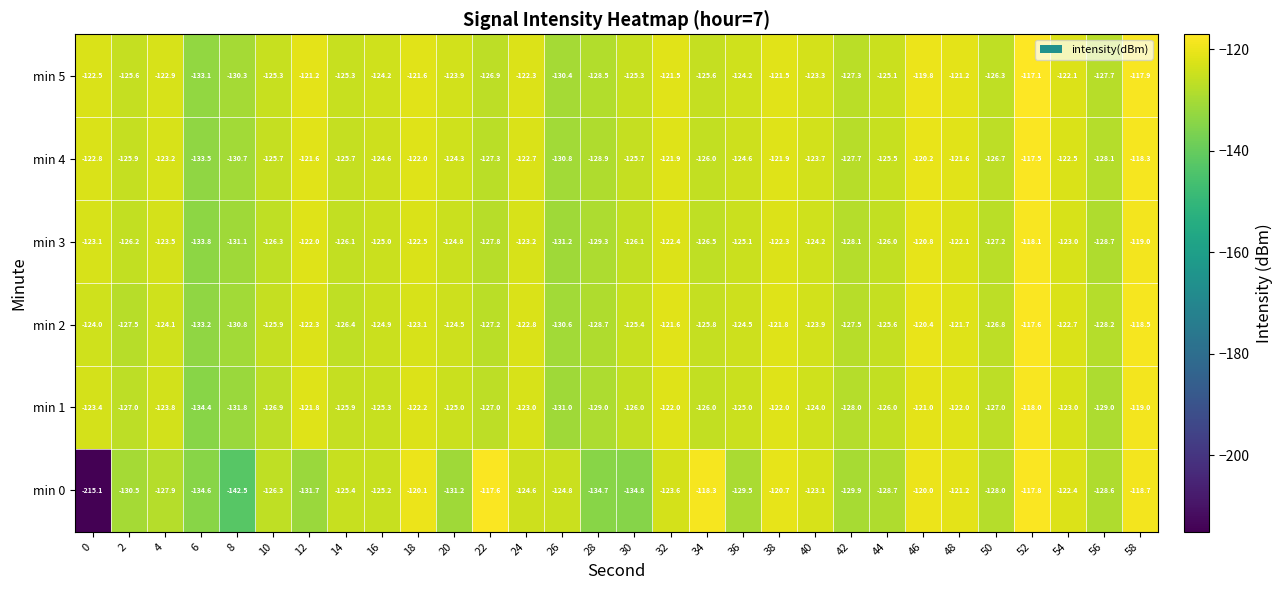

What is the sum of the min 4 values at 48 and 44?

-247.1